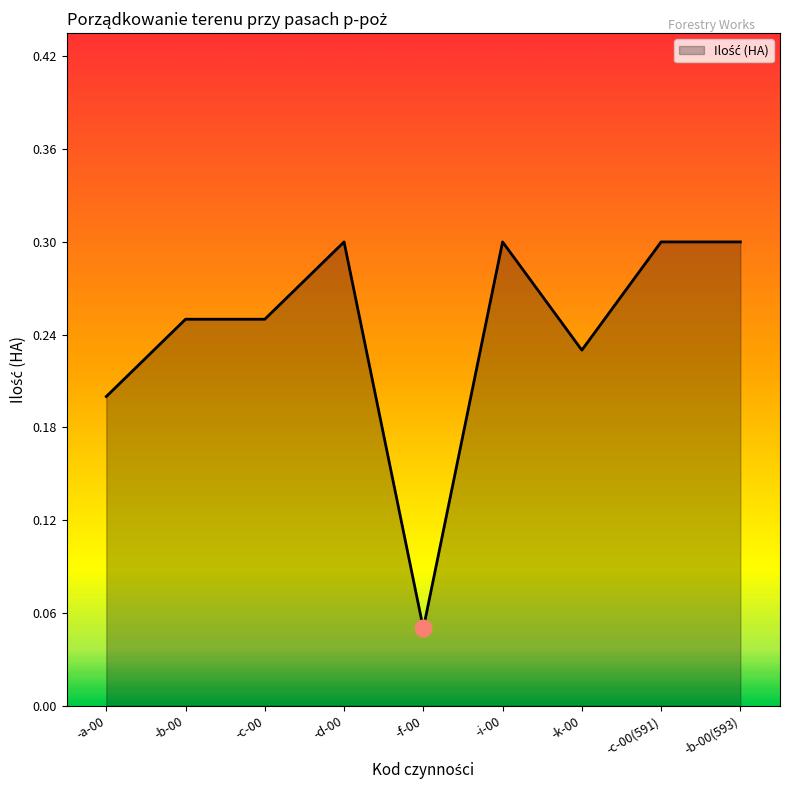

What position from the right is -i-00?

4